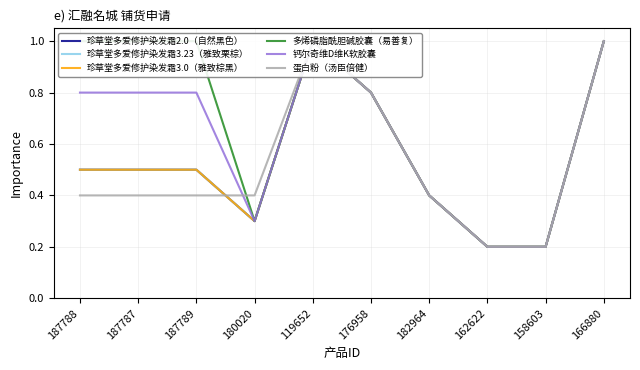

True or false: 蛋白粉（汤臣倍健） and 珍草堂多爱修护染发霜3.23（雅致栗棕） cross at least once.

True